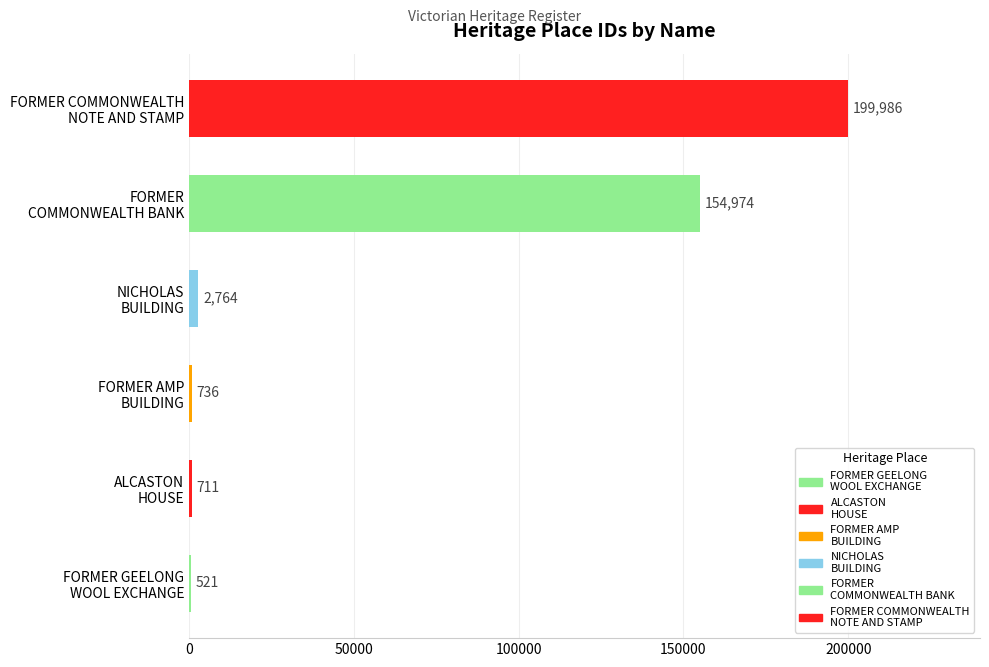

Rank the categories by value from highest to lowest.

FORMER COMMONWEALTH
NOTE AND STAMP, FORMER
COMMONWEALTH BANK, NICHOLAS
BUILDING, FORMER AMP
BUILDING, ALCASTON
HOUSE, FORMER GEELONG
WOOL EXCHANGE